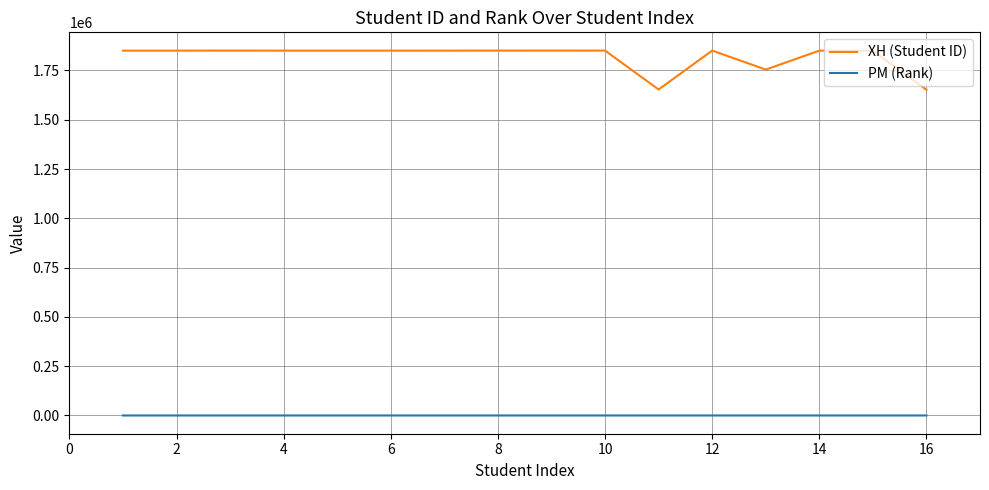

Which series has the largest total across all categories?

XH (Student ID)